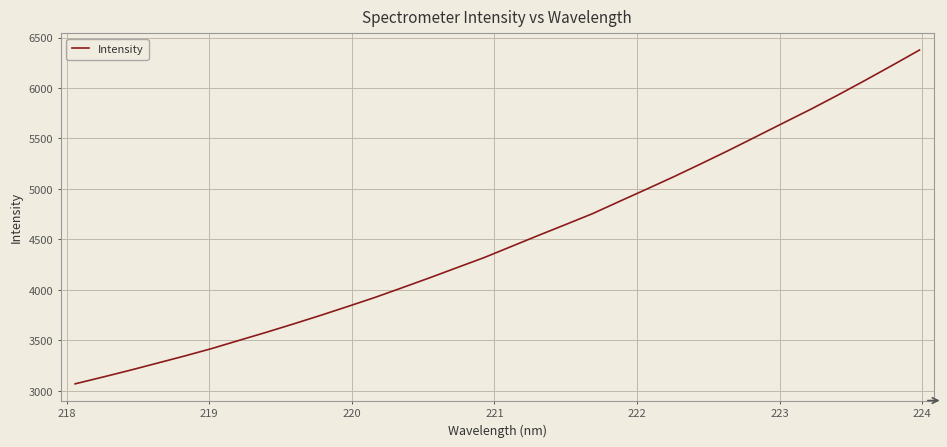

True or false: there are more than 1 points higher than both neighbors.

False